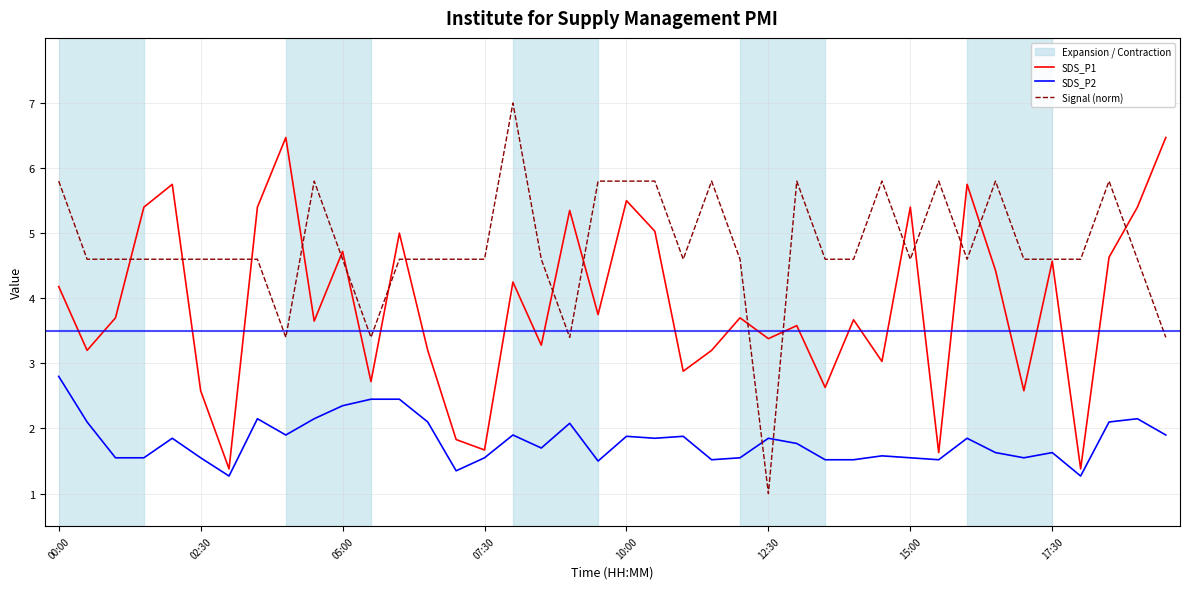

Which series has the largest total across all categories?

Signal (norm)